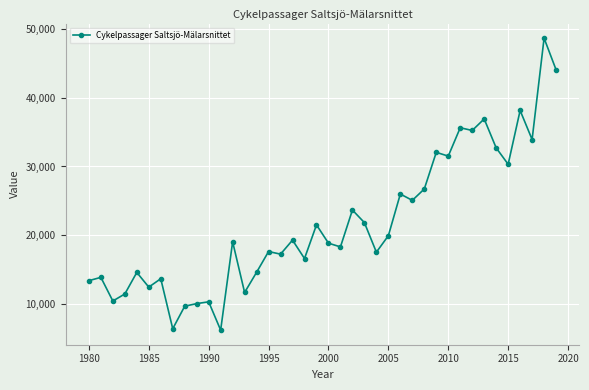

What is the sum of all values?

866976